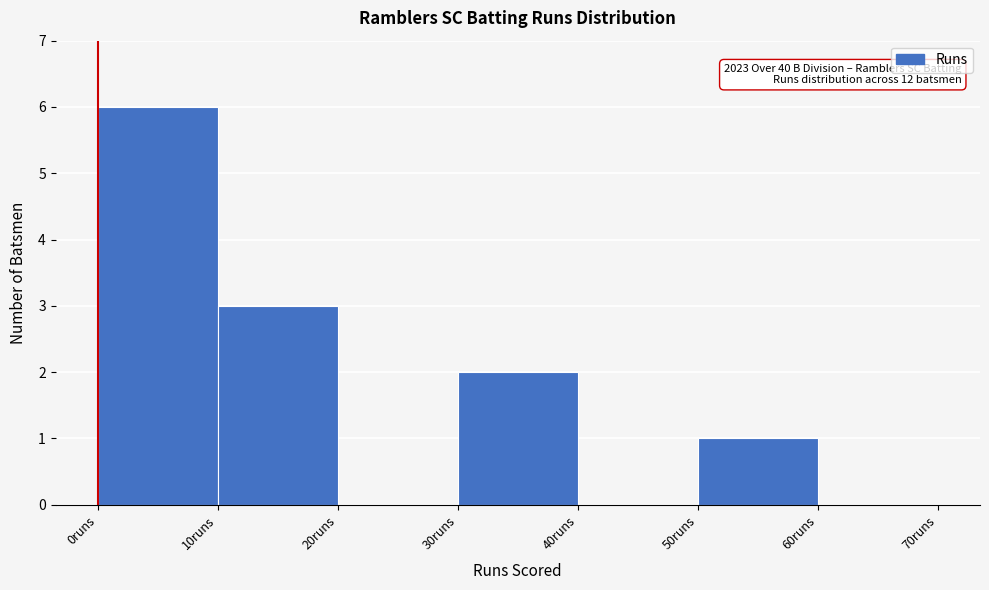

Over which range of the x-axis is the bar tallest?

0 to 10